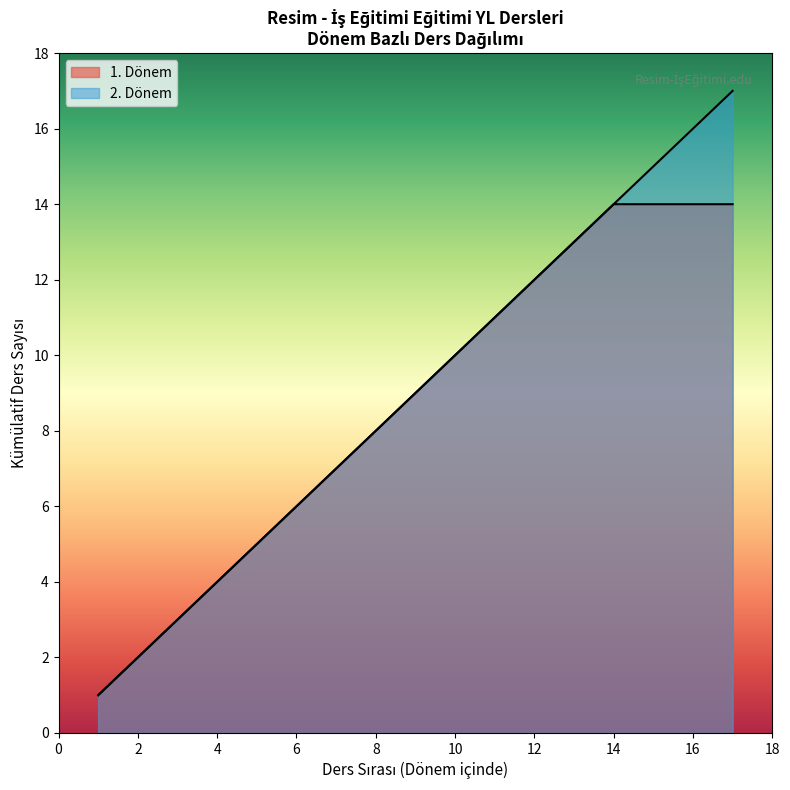

Does the chart have visible grid lines?

No